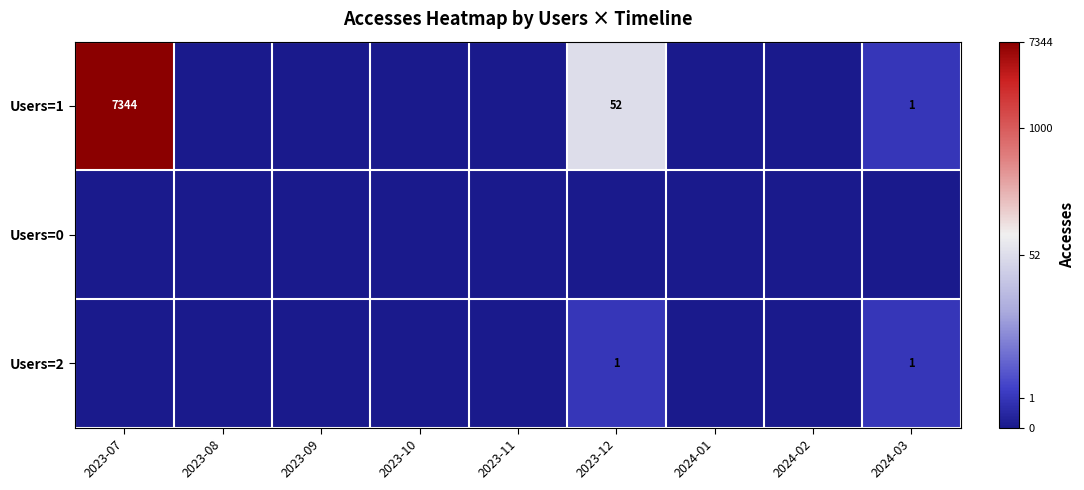

How many distinct data groups are displayed?

3